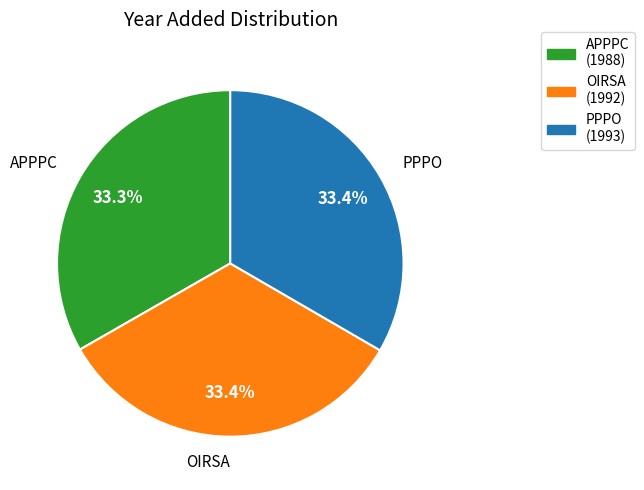

To the nearest percent, what is the average slice percentage?

33%